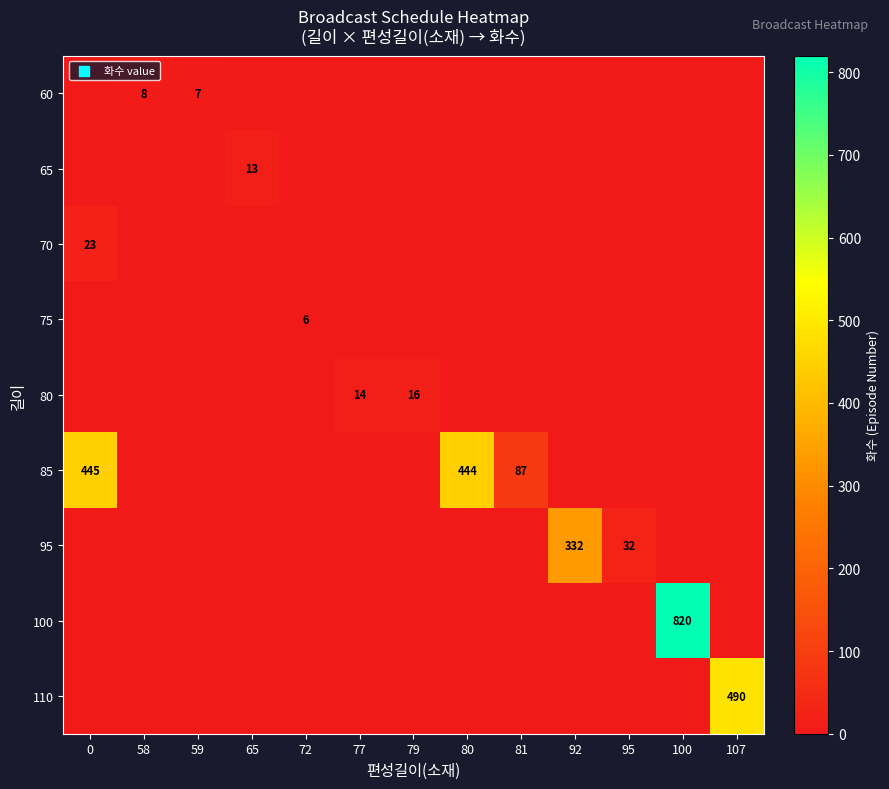

Rank the categories by row_7 value from lowest to highest.

0, 58, 59, 65, 72, 77, 79, 80, 81, 92, 95, 107, 100